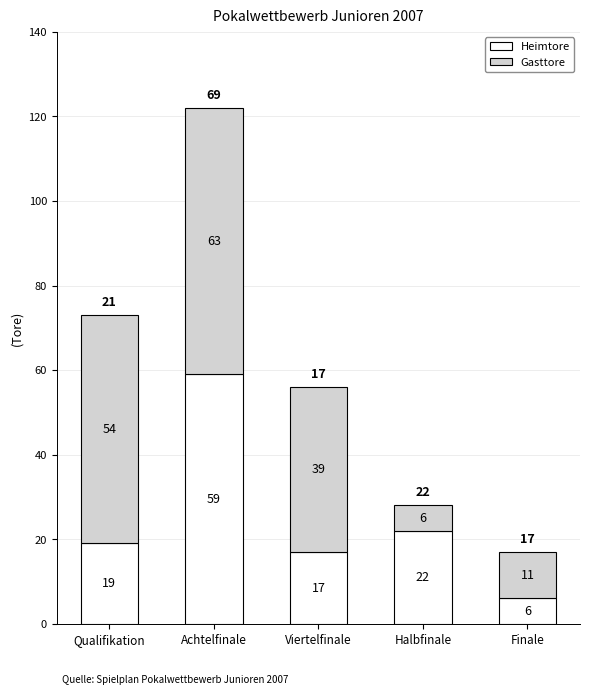

How many categories are shown in the chart?

5